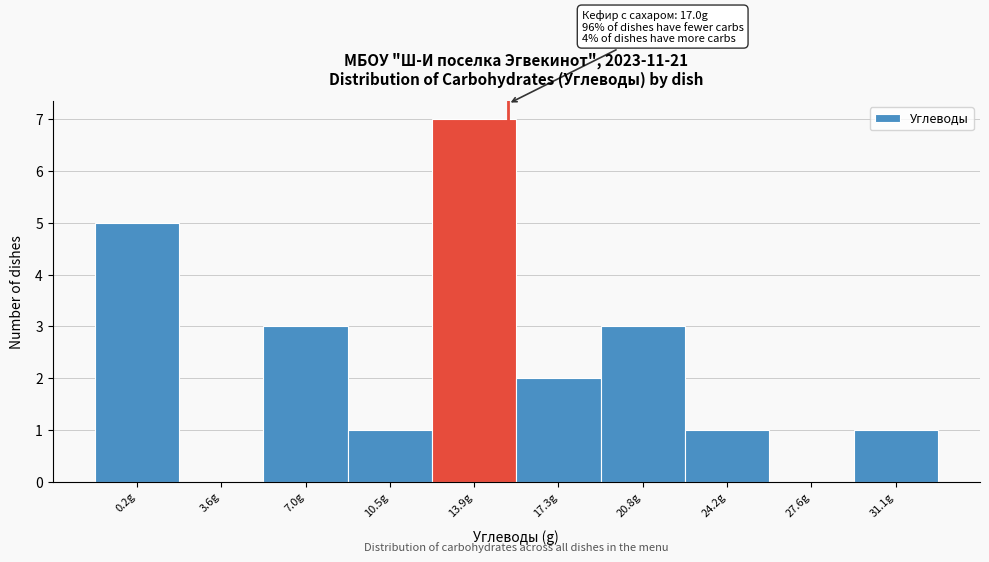

Reading left to right, transcribe all the data shown in this chart.

0.2g=5	3.6g=0	7.0g=3	10.5g=1	13.9g=7	17.3g=2	20.8g=3	24.2g=1	27.6g=0	31.1g=1